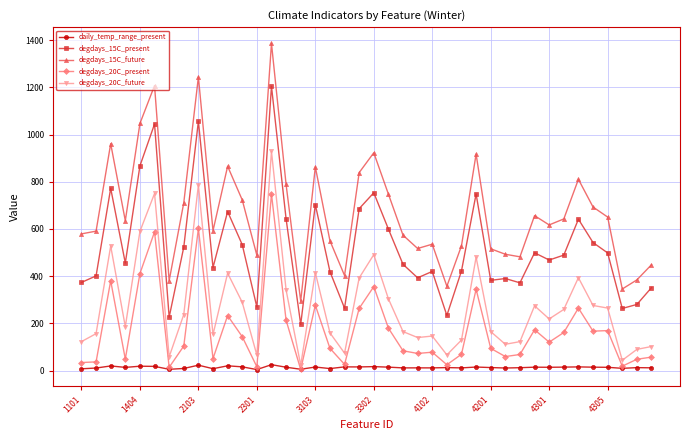

True or false: degdays_15C_present and degdays_15C_future cross at least once.

False